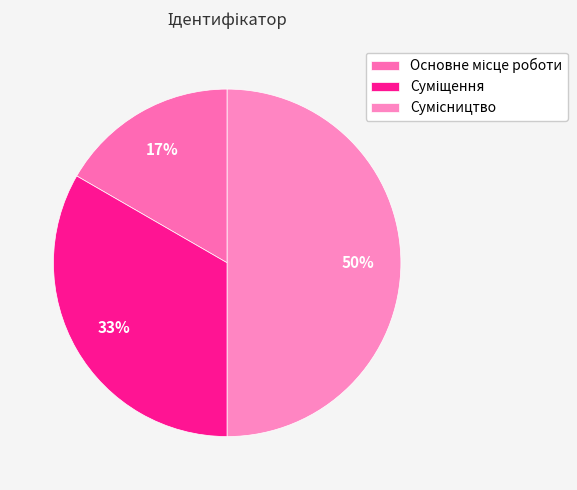

What percentage do Основне місце роботи and Суміщення together represent?

50.0%